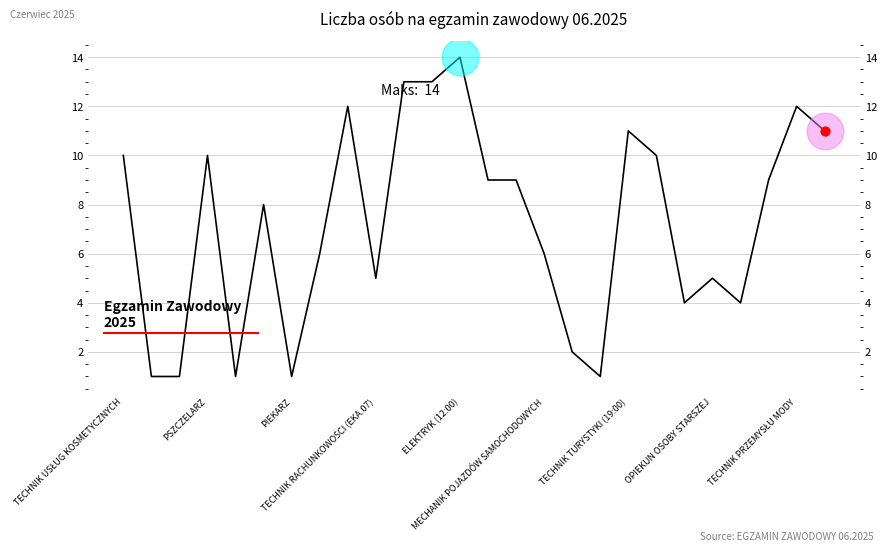

What is the change in value from 17 to 24?

+11